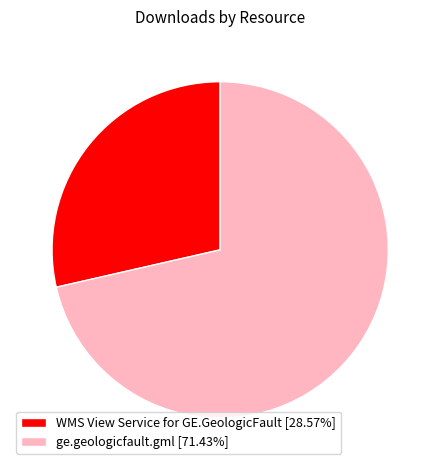

Which slice is the smallest?

WMS View Service for GE.GeologicFault